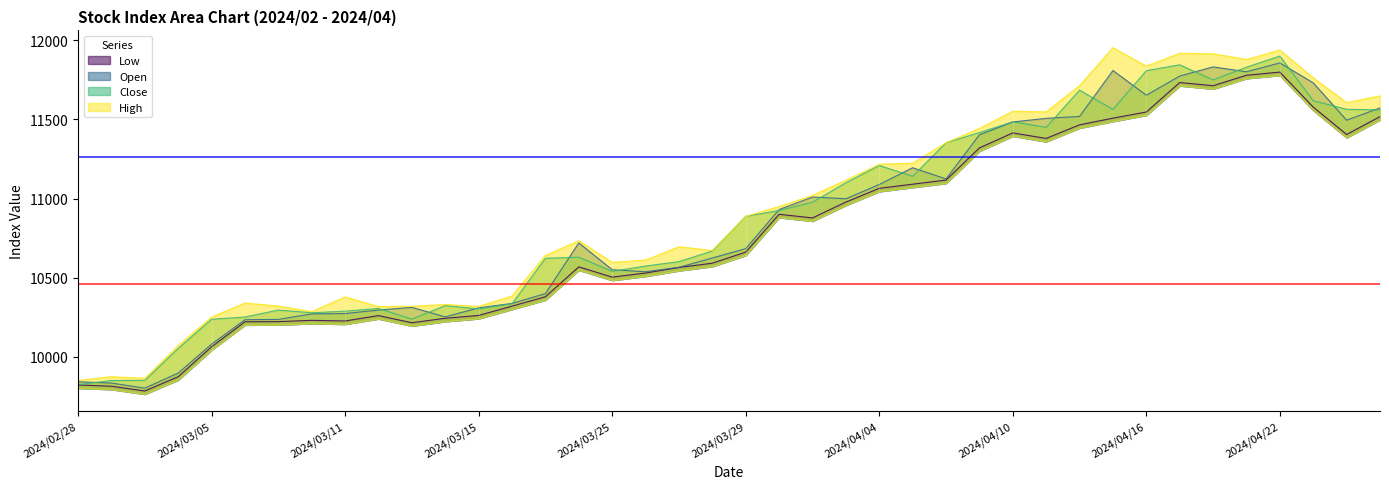

The Open series shows 5640 at 2024/03/18. True or false?

False